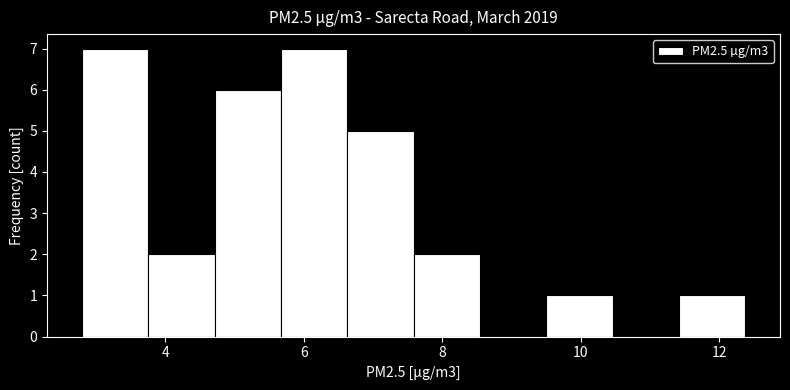

Reading left to right, list every bar in this chart as the range it spans on the x-axis followed by its height. Neither the bar edges nor the heights are printed on the chart, so give them approximately, as read against the axes.

2.8 to 3.8: 7
3.8 to 4.8: 2
4.8 to 5.6: 6
5.6 to 6.6: 7
6.6 to 7.6: 5
7.6 to 8.6: 2
8.6 to 9.4: 0
9.4 to 10.4: 1
10.4 to 11.4: 0
11.4 to 12.4: 1